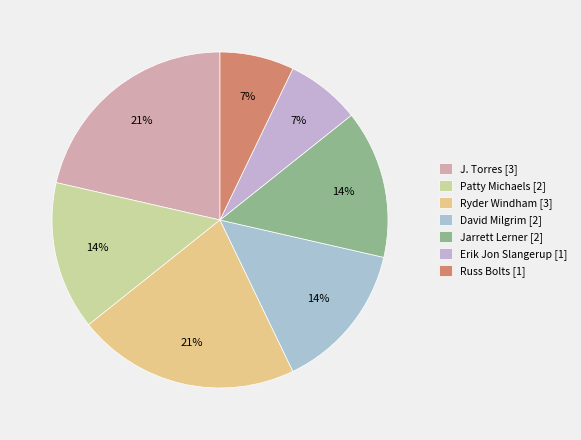

Between Jarrett Lerner and Ryder Windham, which is larger?

Ryder Windham